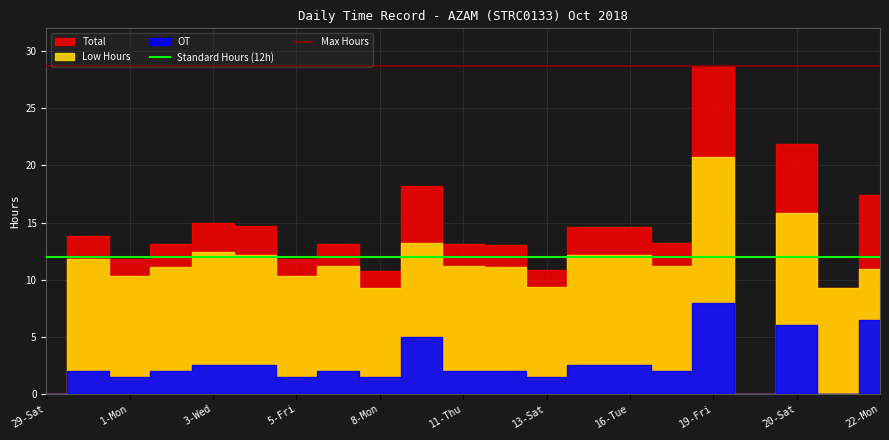

Read the Max Hours value at 1-Mon.

28.7